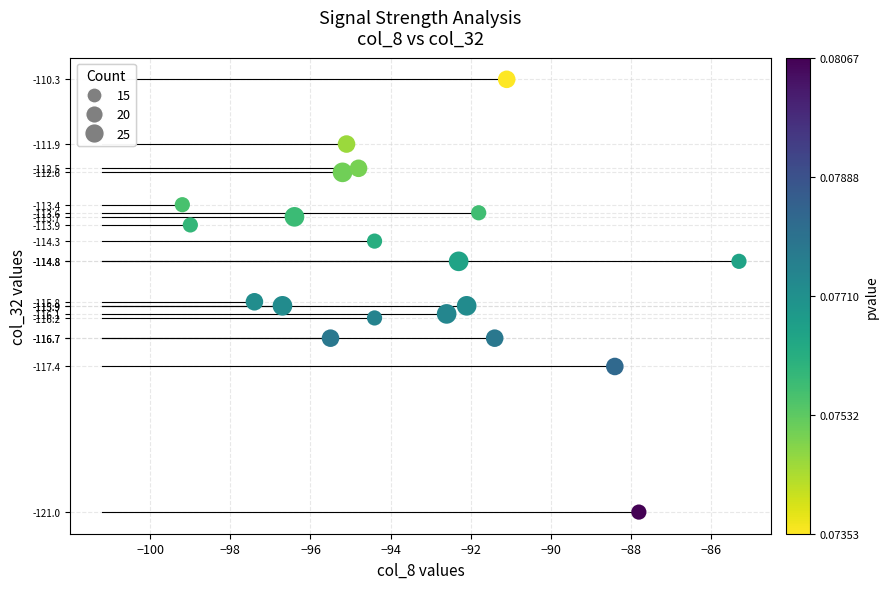

What is the range of X values (max minus min)?

13.9